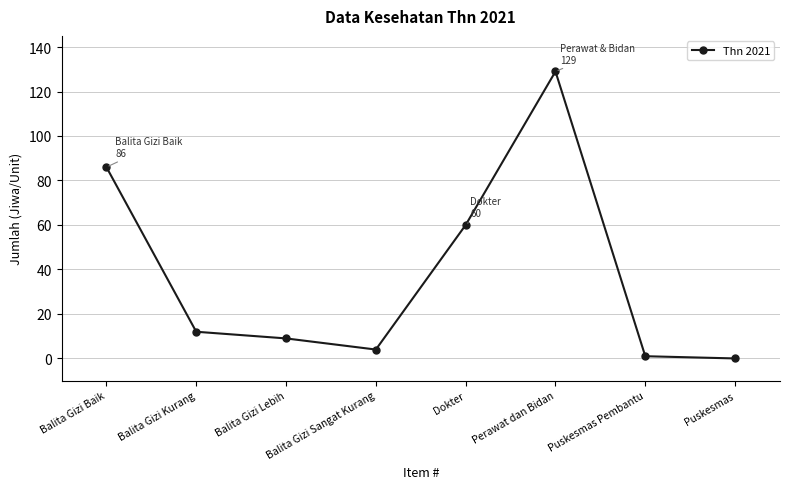

How many data points are less than 12?

4